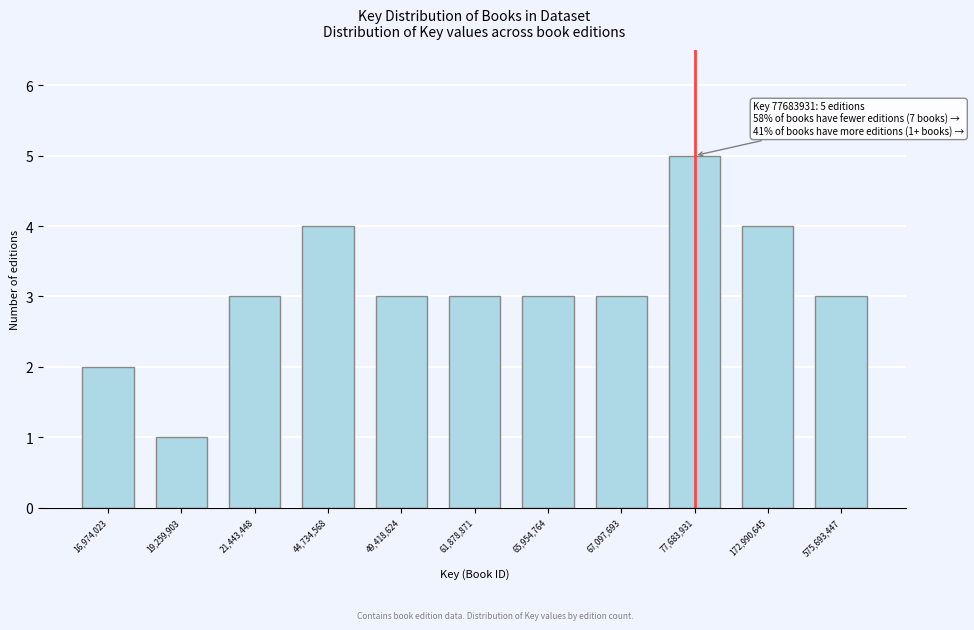

Reading right to left, list all the values displayed in this chart.

3	4	5	3	3	3	3	4	3	1	2